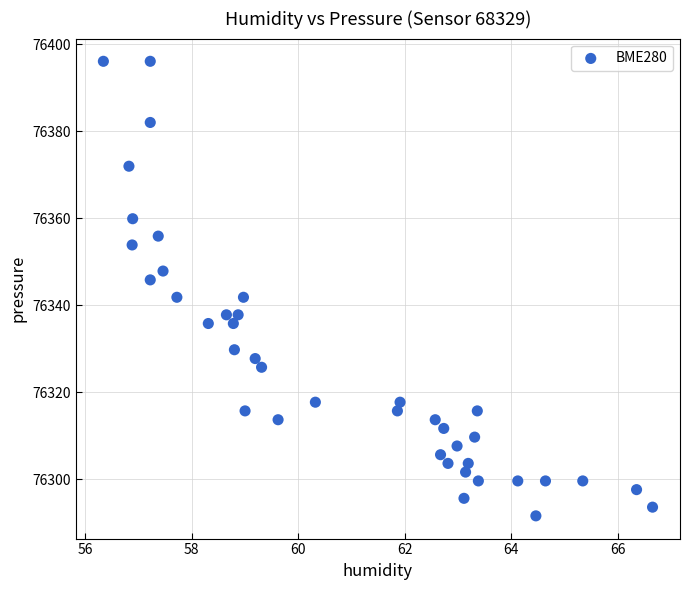

What is the range of X values (max minus min)?

10.3